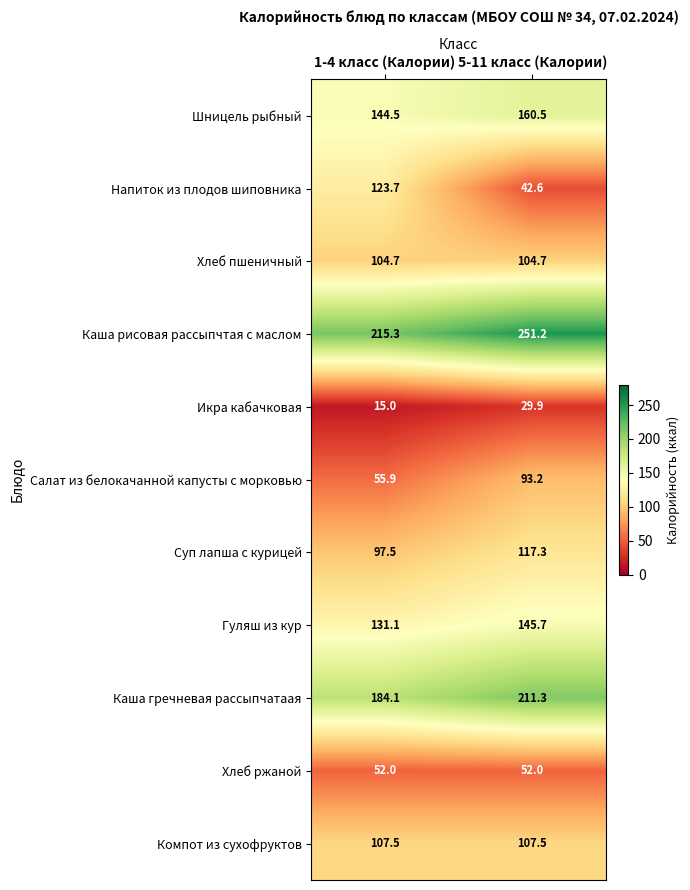

What is the maximum value for Компот из сухофруктов?

107.5